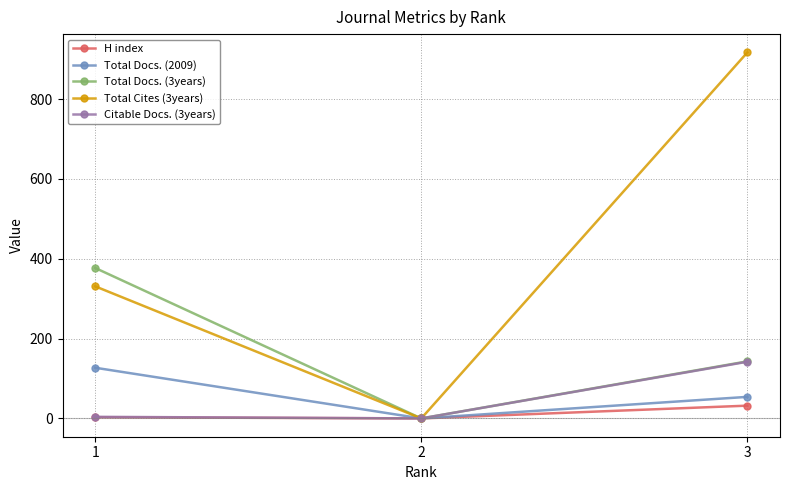

What is the difference between the maximum and minimum values in the Total Cites (3years) series?

917